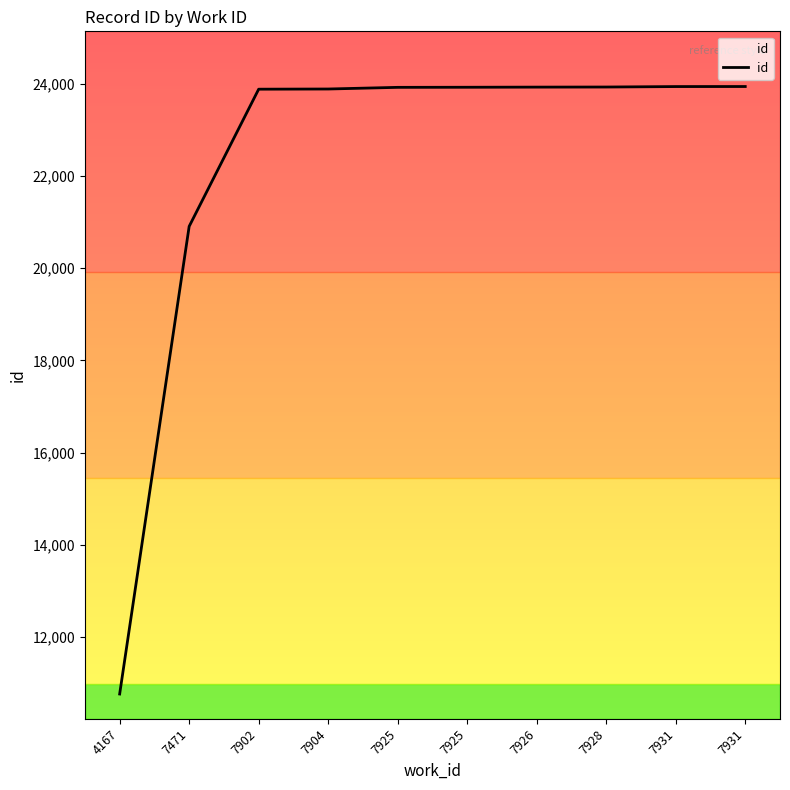

What is the change in value from 4167 to 7931?

+13178